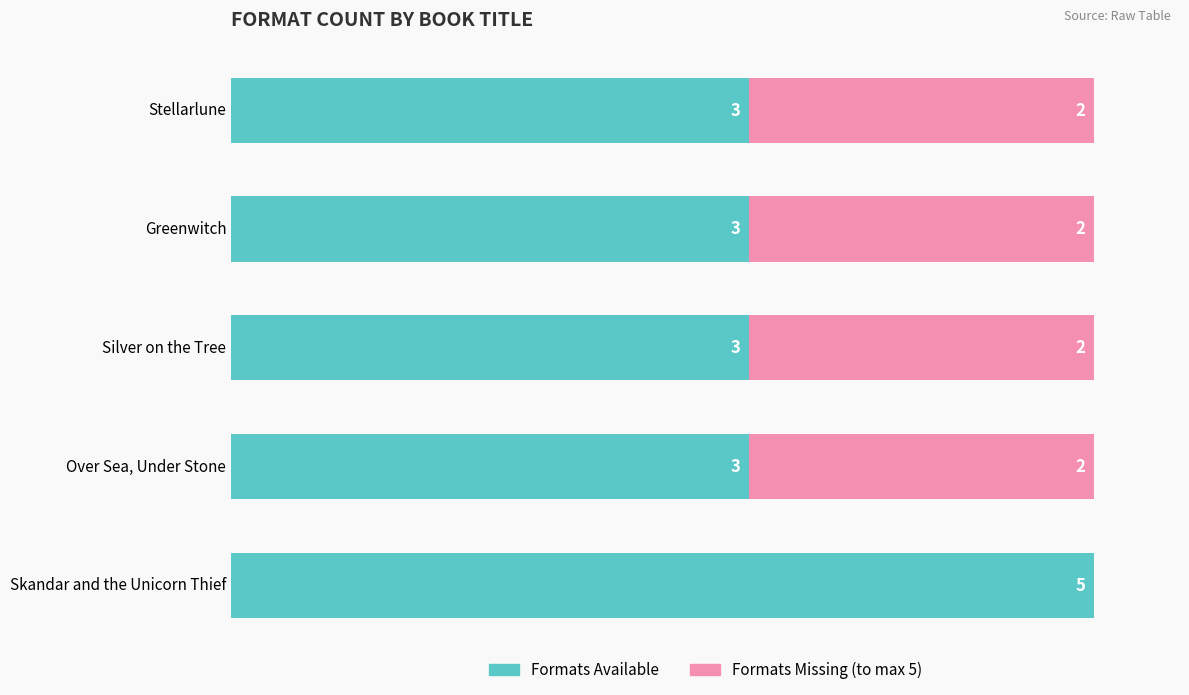

What are all the series names shown in the legend?

Formats Available, Formats Missing (to max 5)